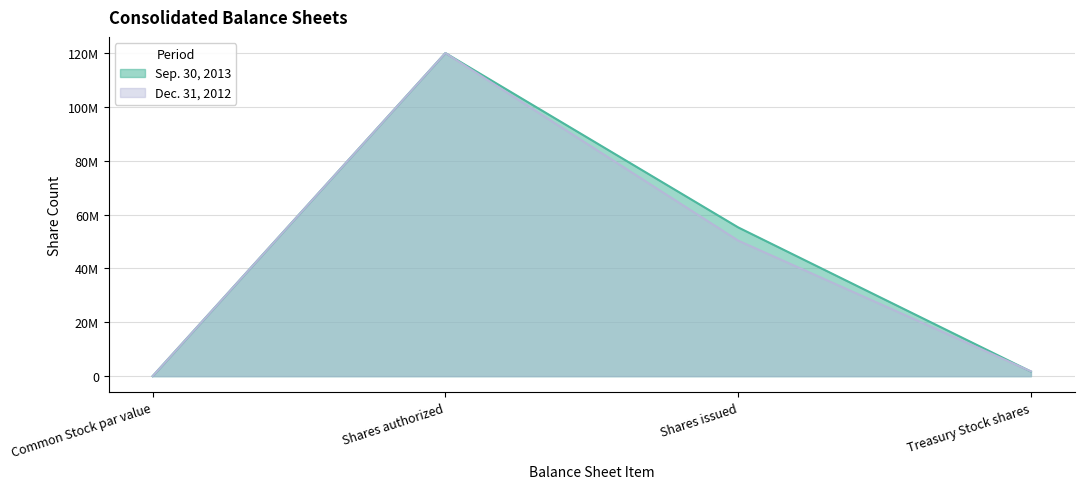

Which label corresponds to the smallest value in the chart?

Common Stock par value